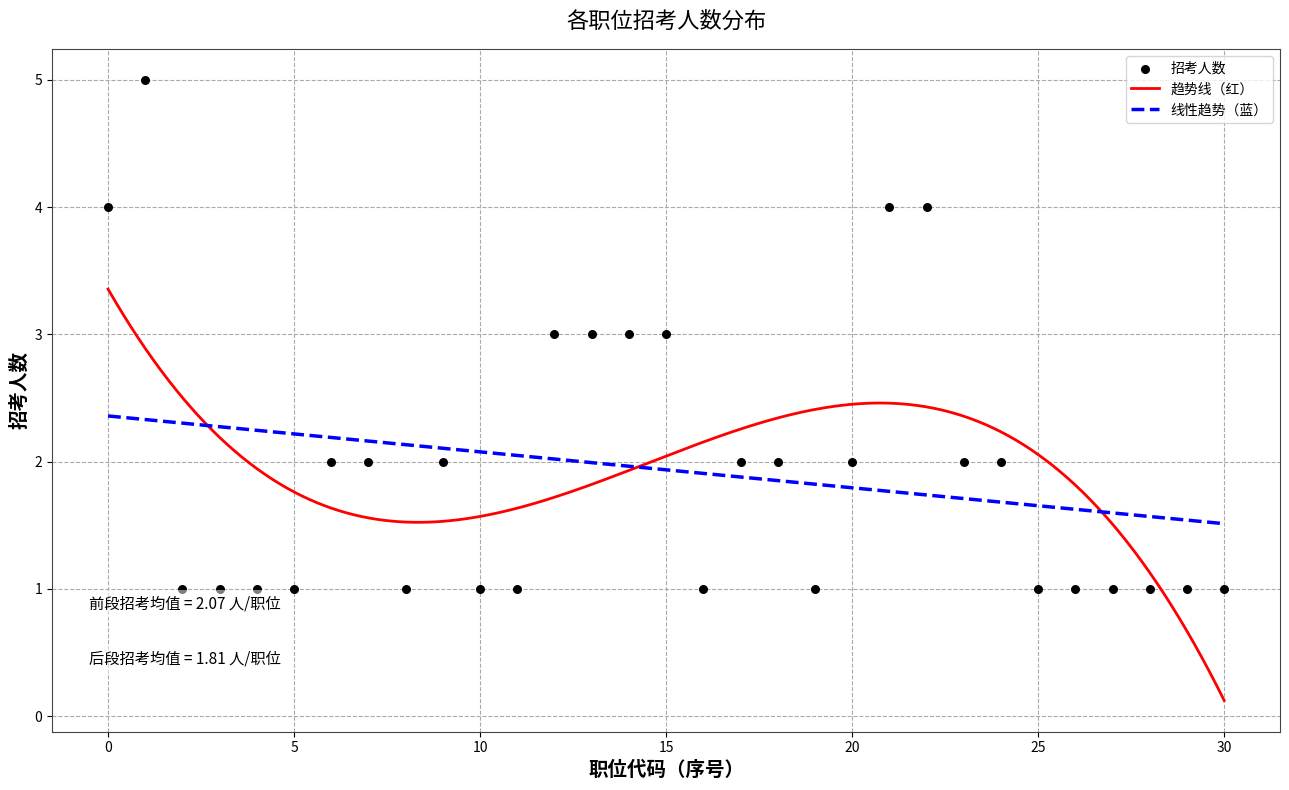

What is the lowest value of the 线性趋势（蓝） series?

1.5